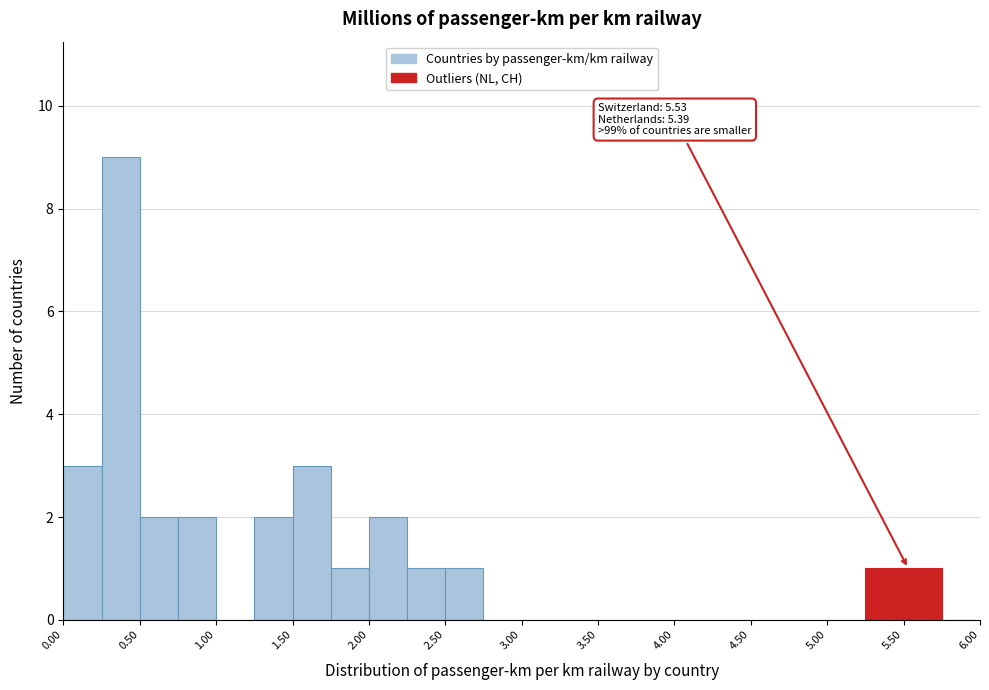

Which range on the x-axis has the tallest bar?

0.25 to 0.50